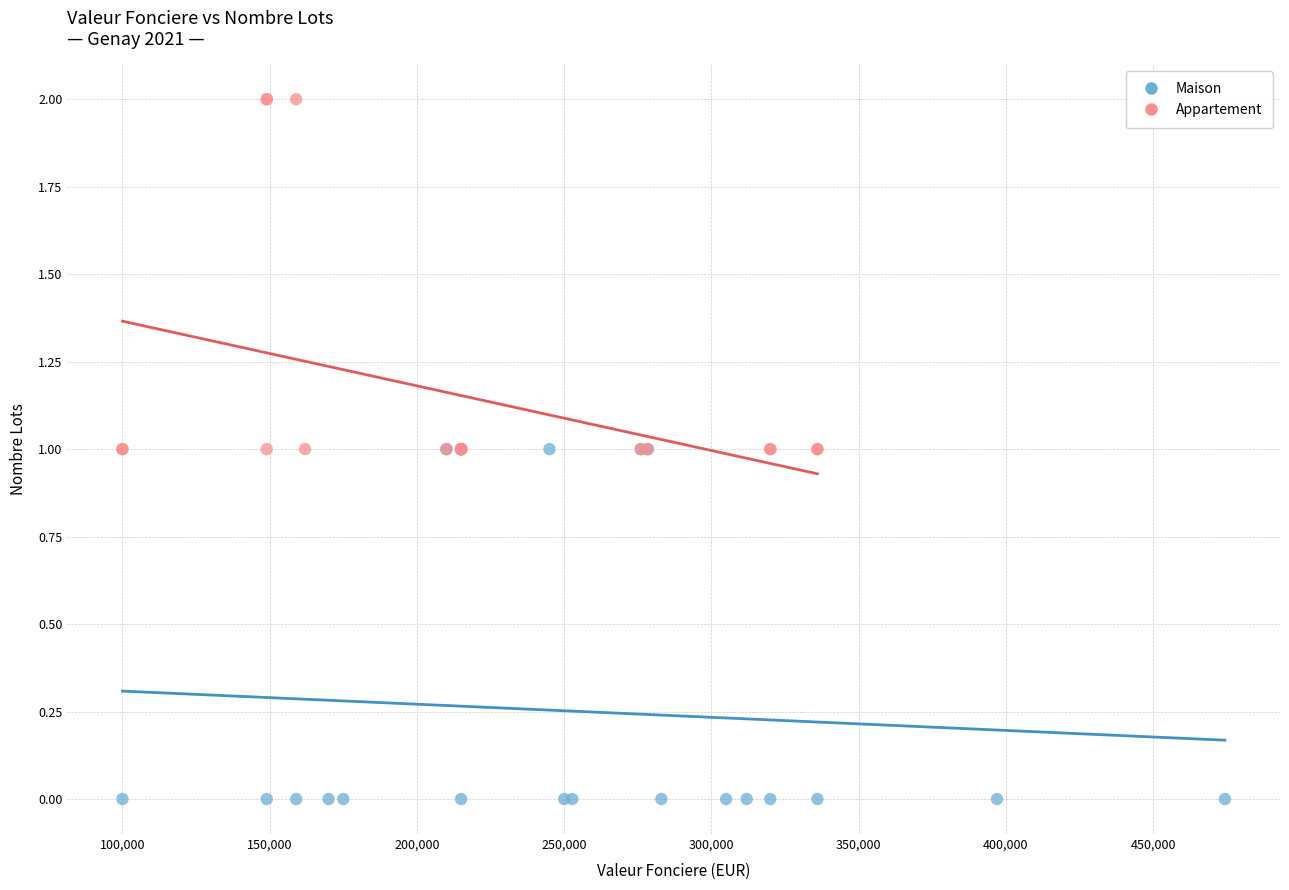

Which series reaches the minimum Y coordinate?

Maison